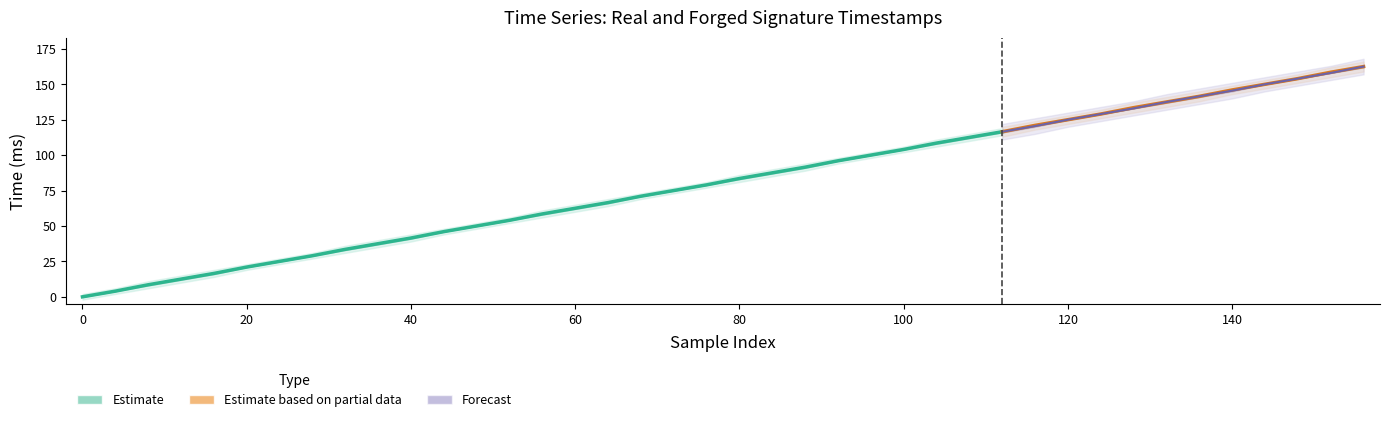

What is the difference between the maximum and minimum values in the Time (R1) series?

162